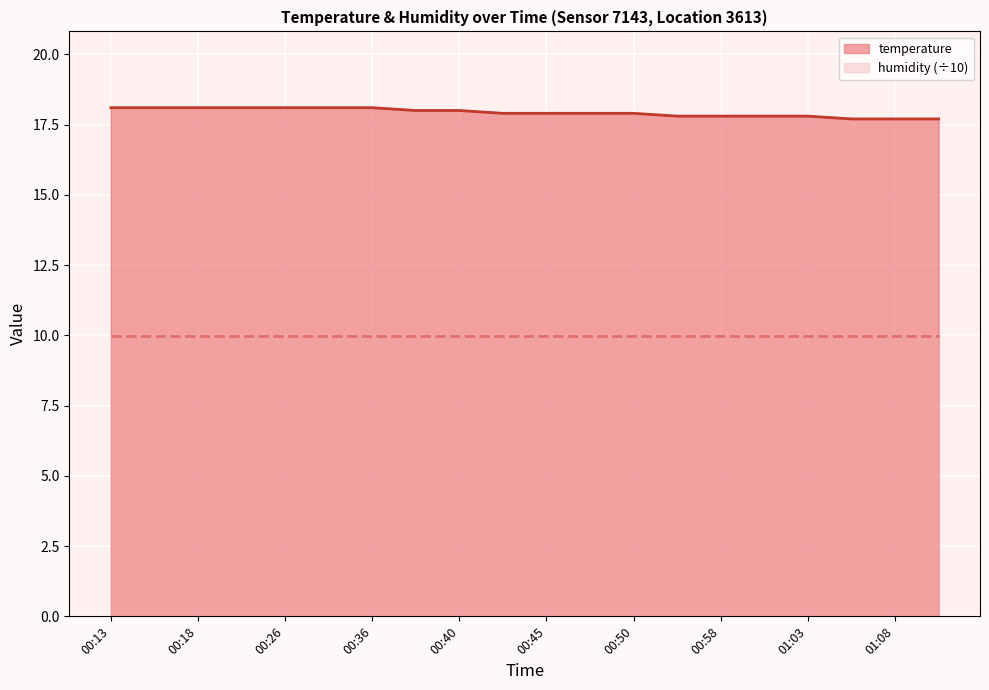

What is the difference between the values at 01:10 and 00:43?

0.2